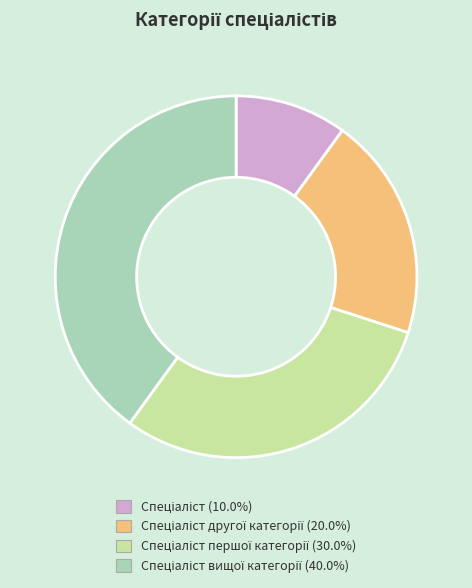

Does any single category account for the majority?

No